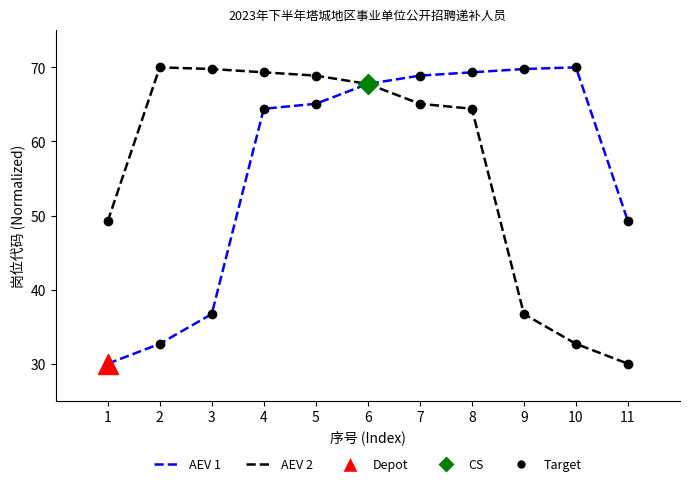

What is the difference between the maximum and second lowest values in the AEV 1 series?

37.3